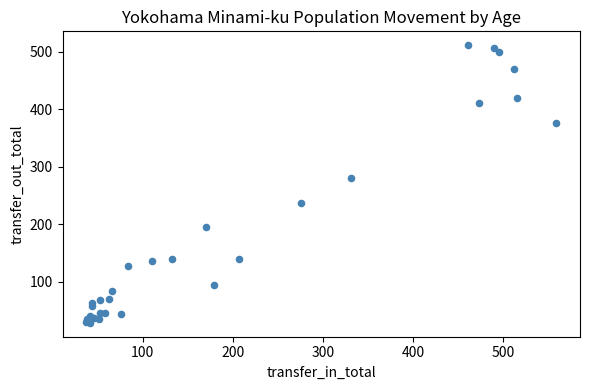

What Y value in the scatter plot is closest to 270?

281